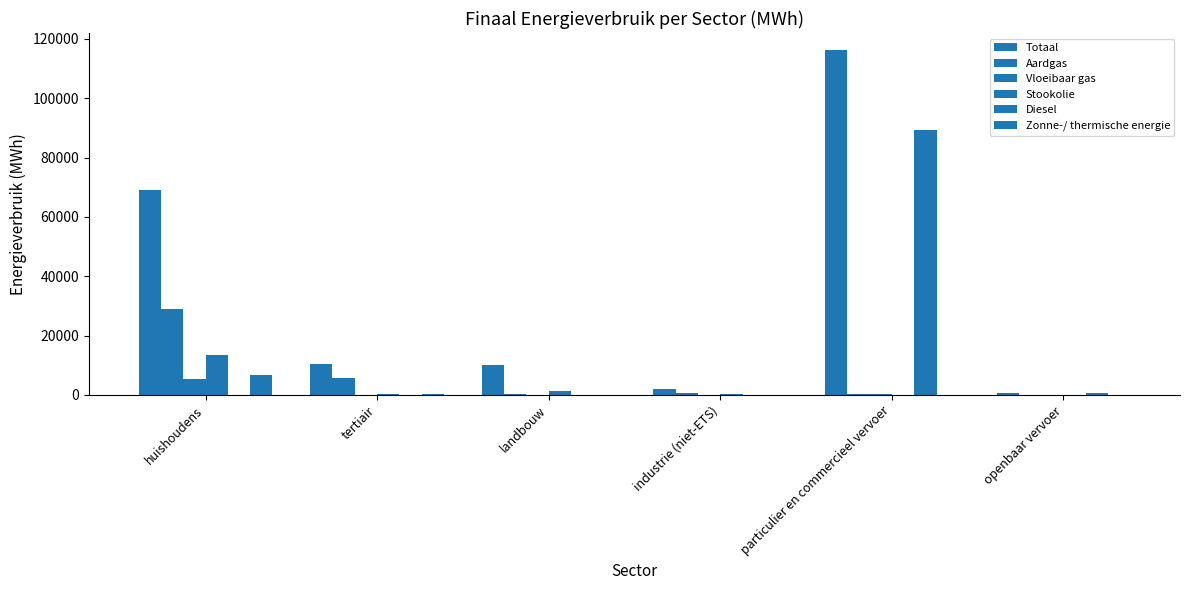

Which series has the widest spread of values?

Totaal